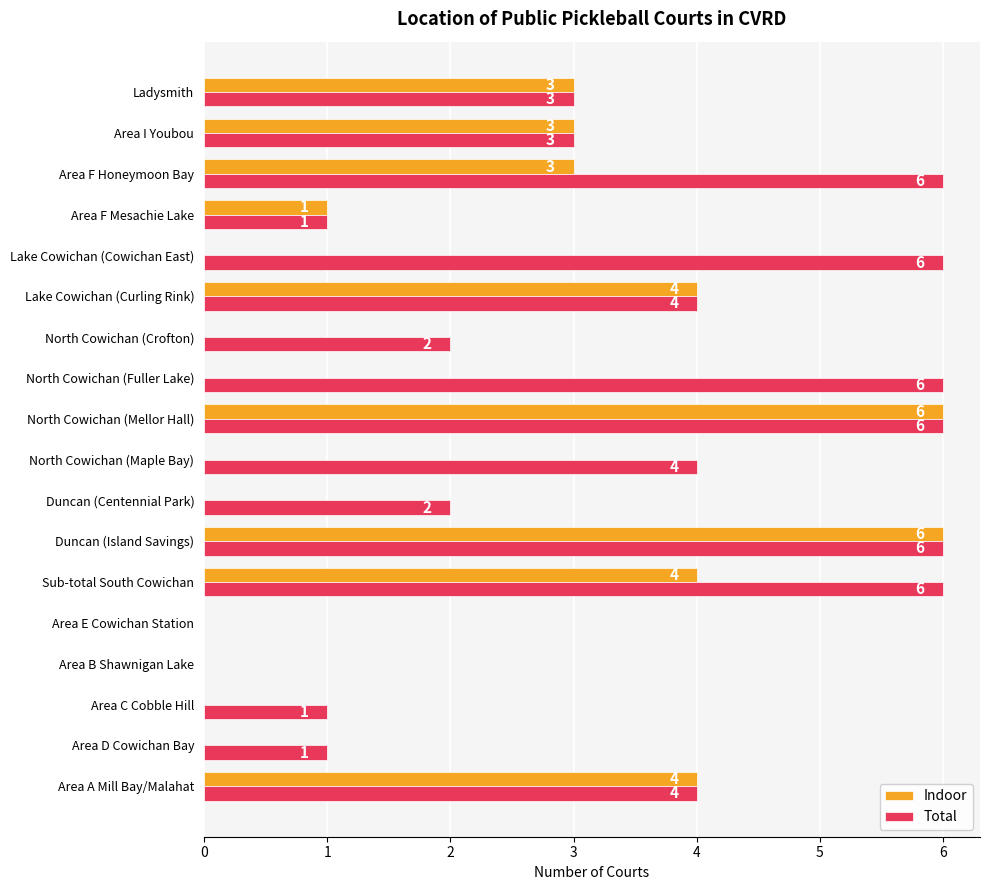

Between Area F Mesachie Lake and Area F Honeymoon Bay, which series saw the biggest shift?

Total